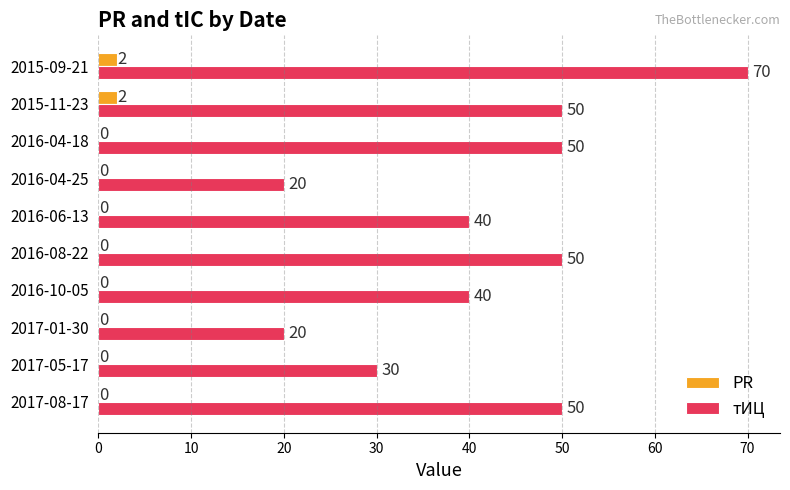

What is the greatest value displayed?

70